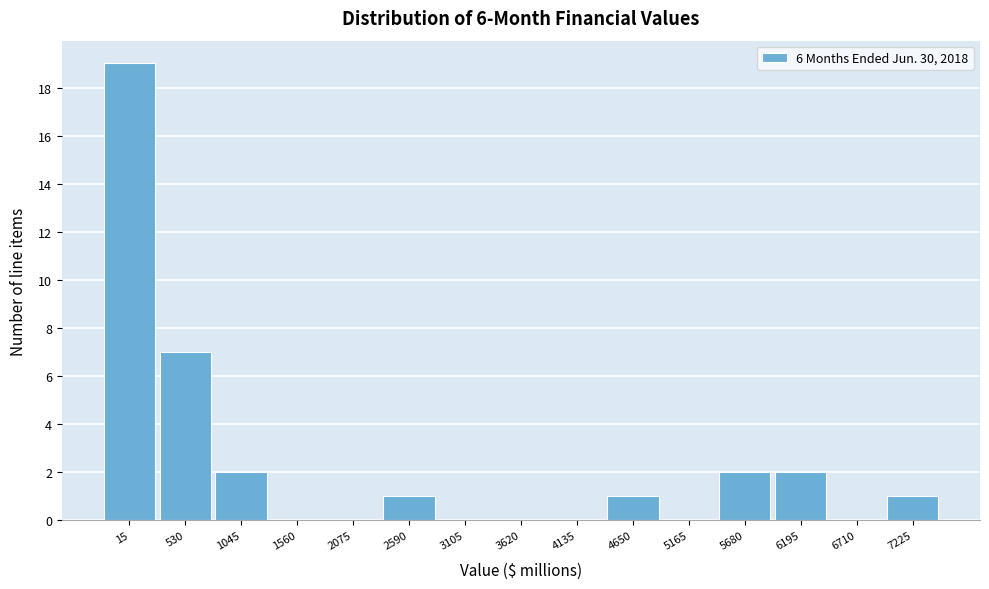

Reading left to right, extract all data points from this chart.

15=19	530=7	1045=2	1560=0	2075=0	2590=1	3105=0	3620=0	4135=0	4650=1	5165=0	5680=2	6195=2	6710=0	7225=1